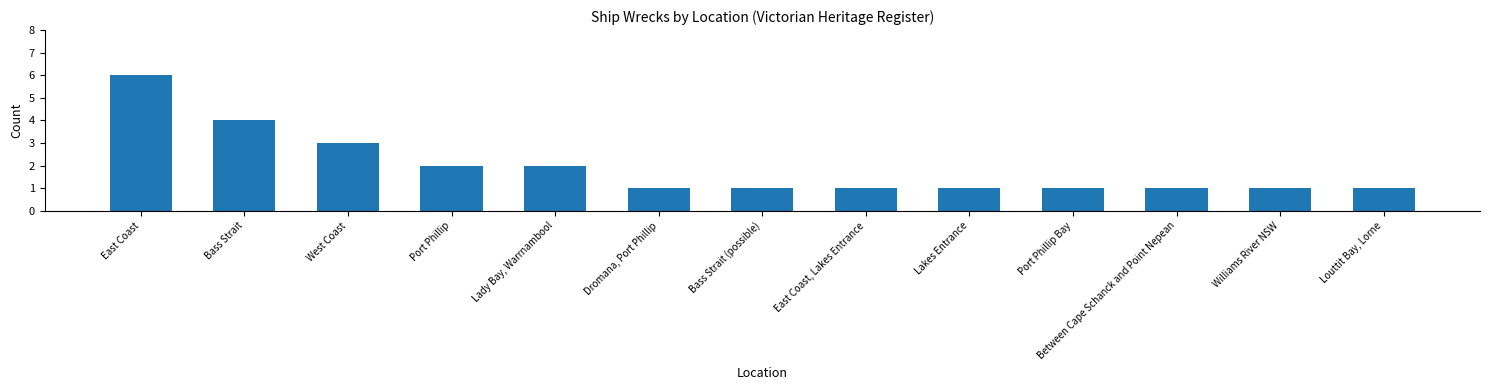

Where is the data nearest to the value 3?

West Coast